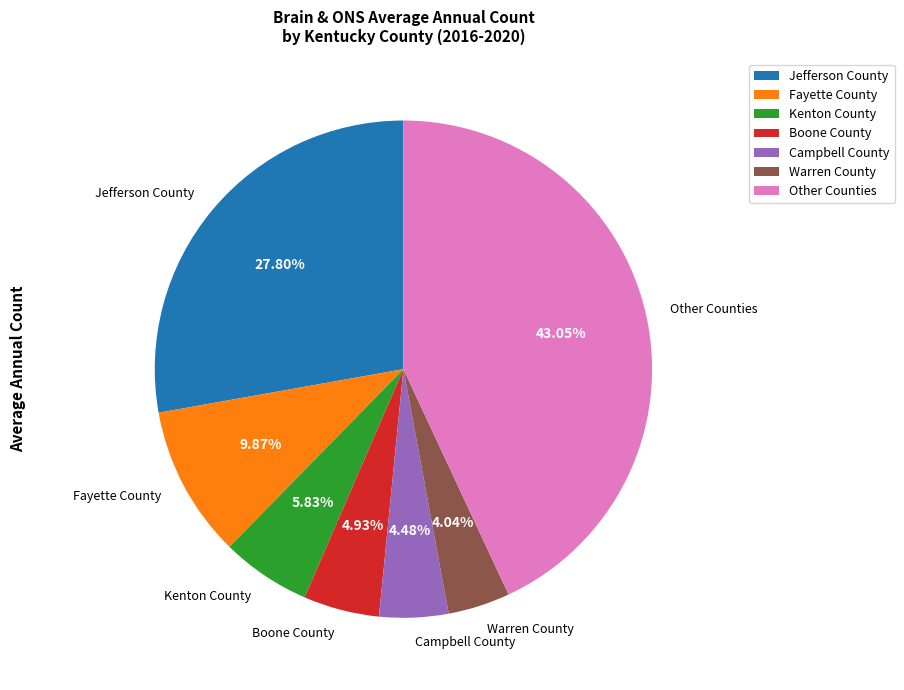

Count the number of slices in the pie.

7